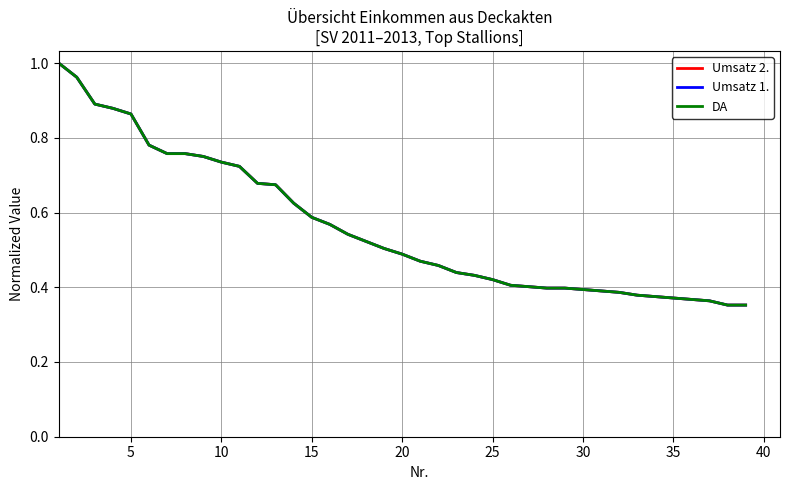

How many lines are shown in the chart?

3